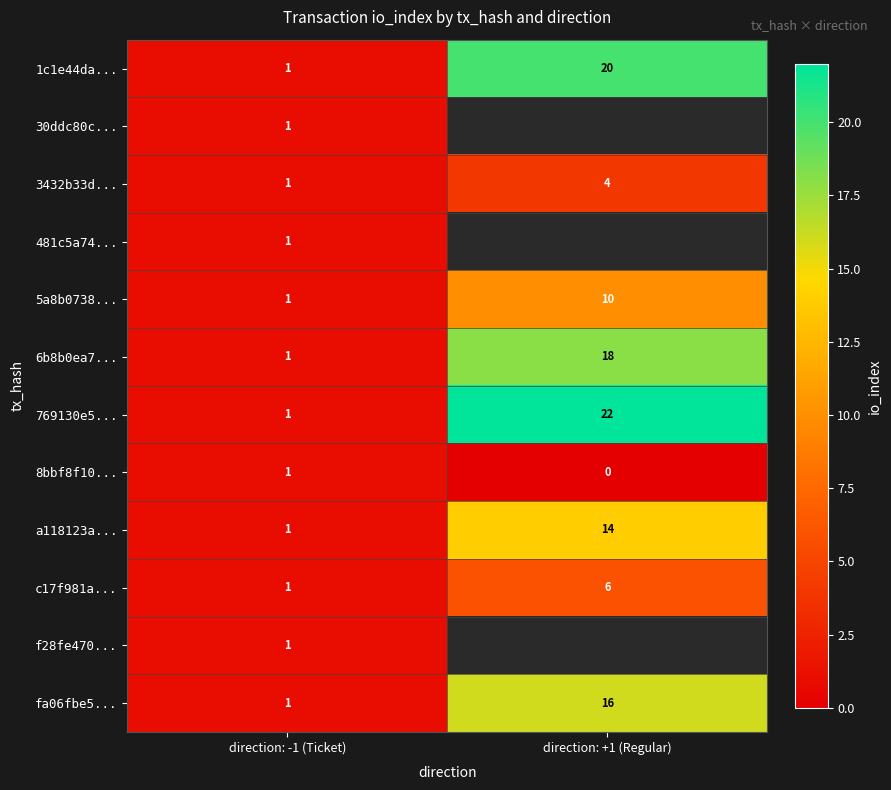

How many categories are shown in the chart?

2